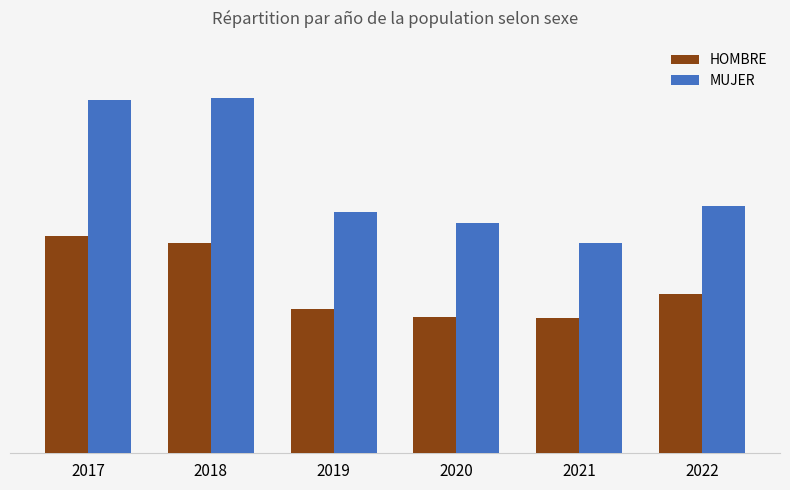

What is the maximum value for HOMBRE?

36835